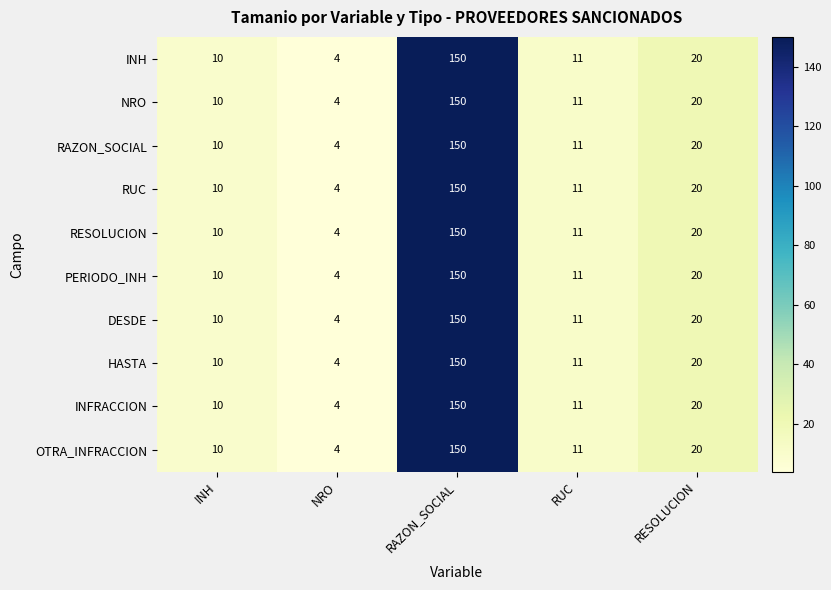

At which label does NRO reach its minimum?

NRO